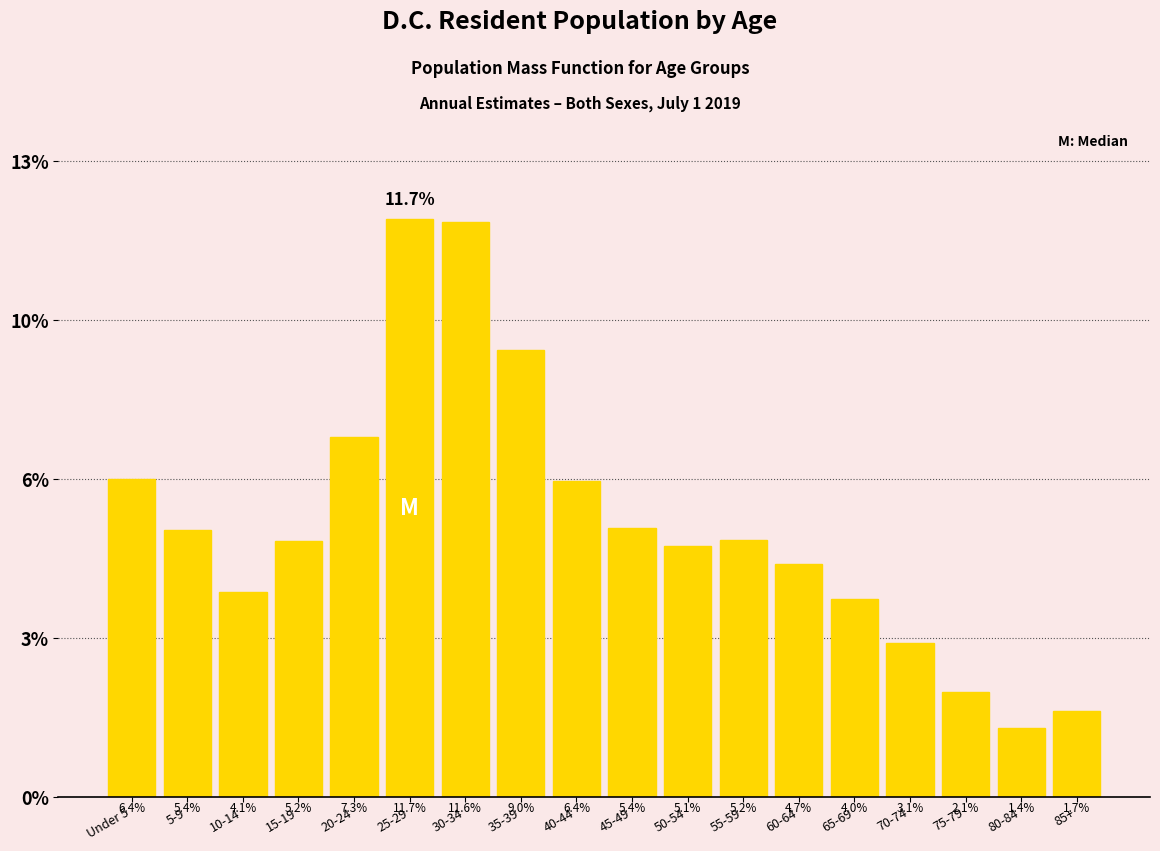

Does the chart contain any negative values?

No